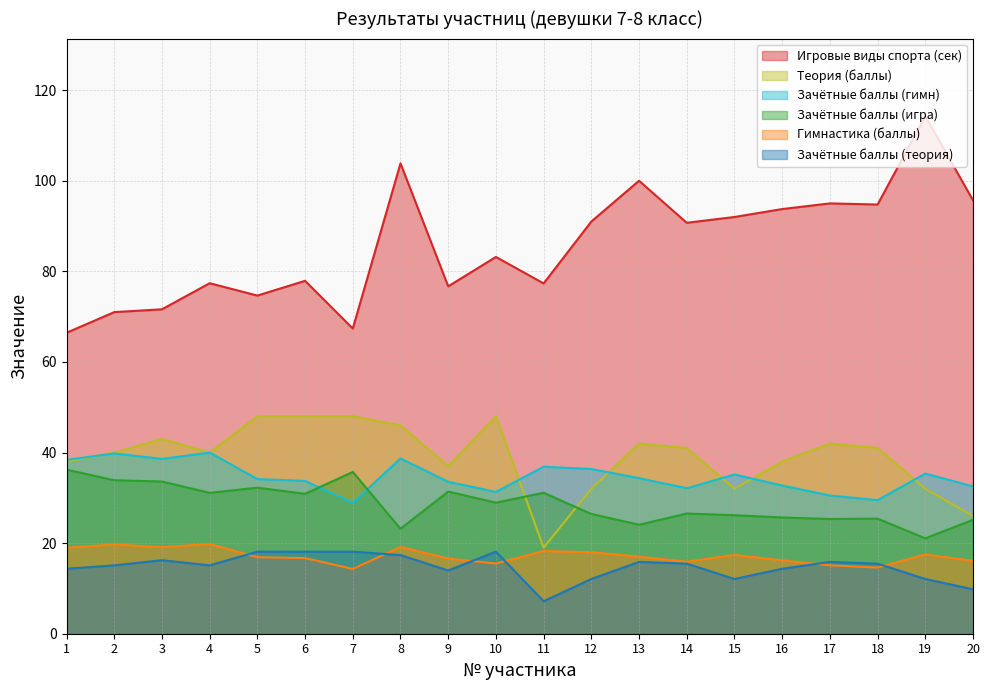

How many interior local valleys does the Гимнастика (баллы) series have?

5